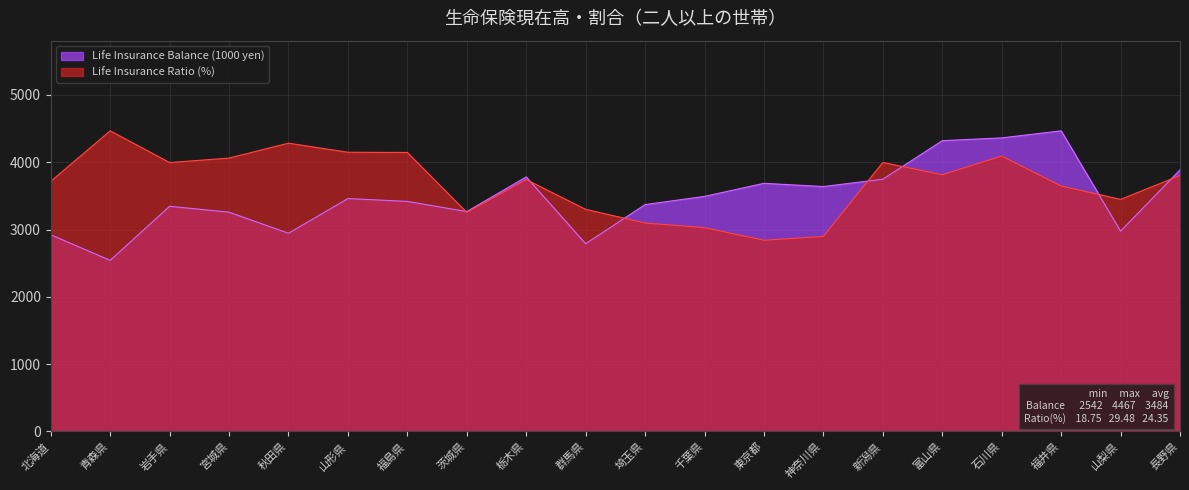

How many lines are shown in the chart?

2